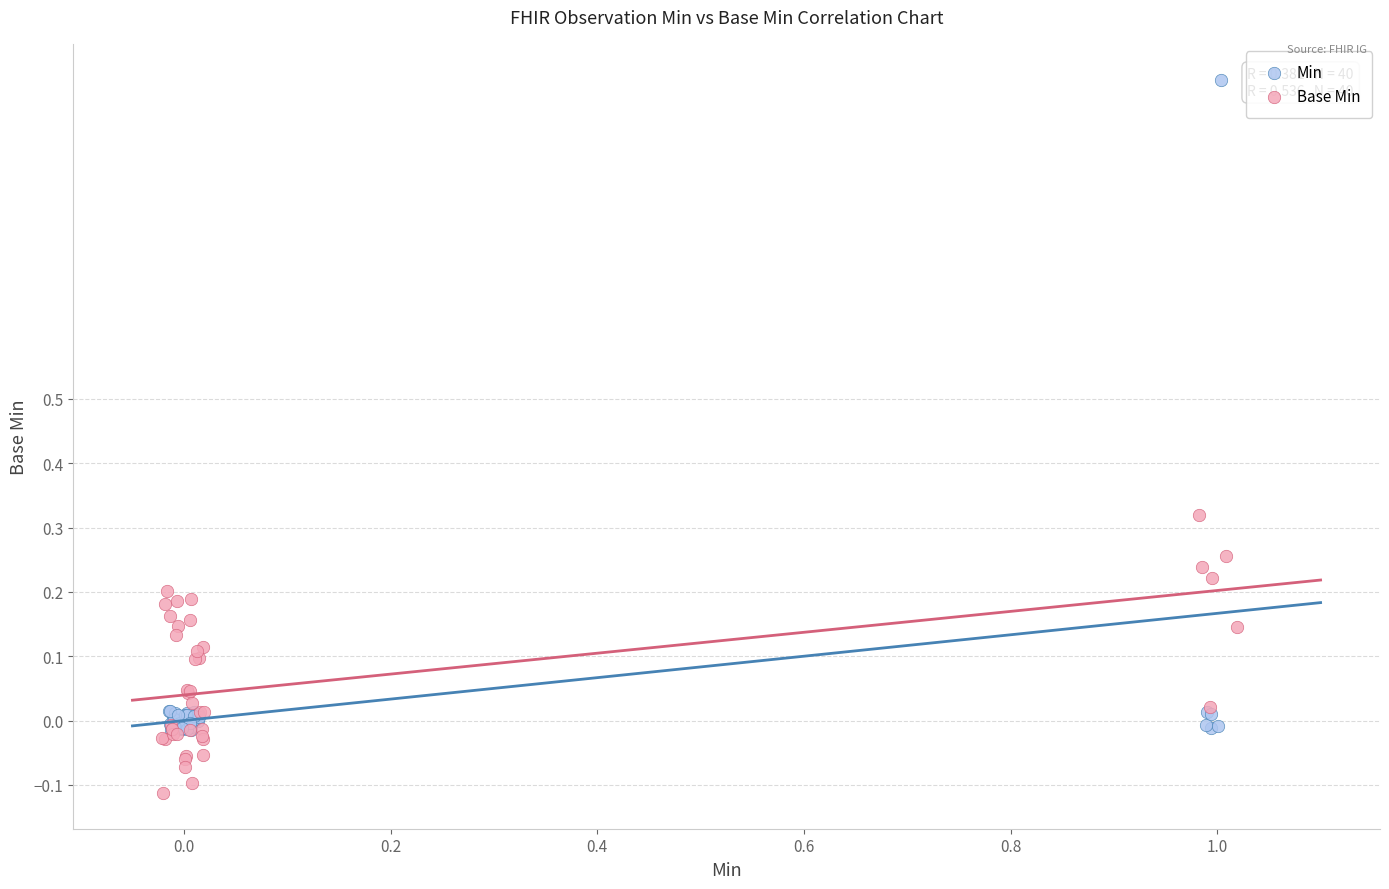

Which series has the widest spread of Y values?

Min